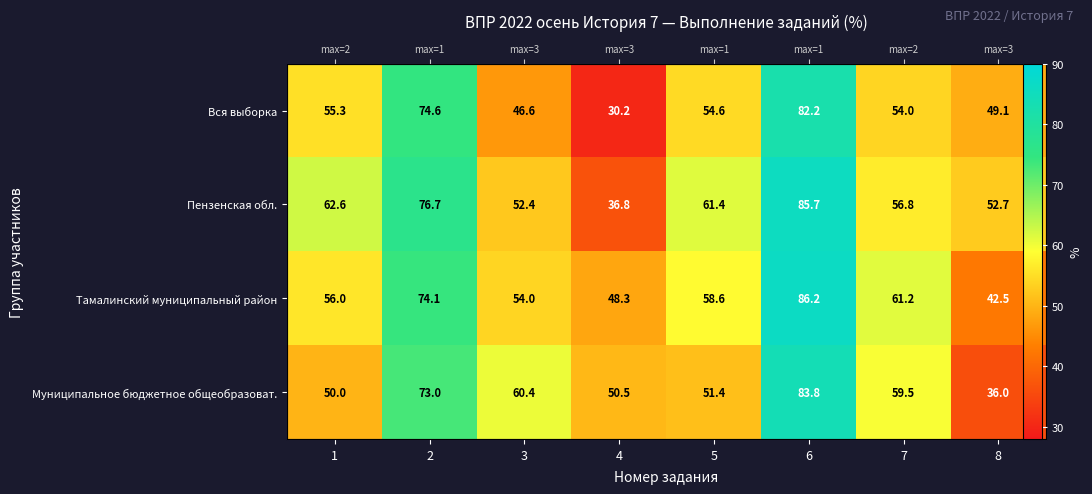

Which category has the highest value across all series?

6